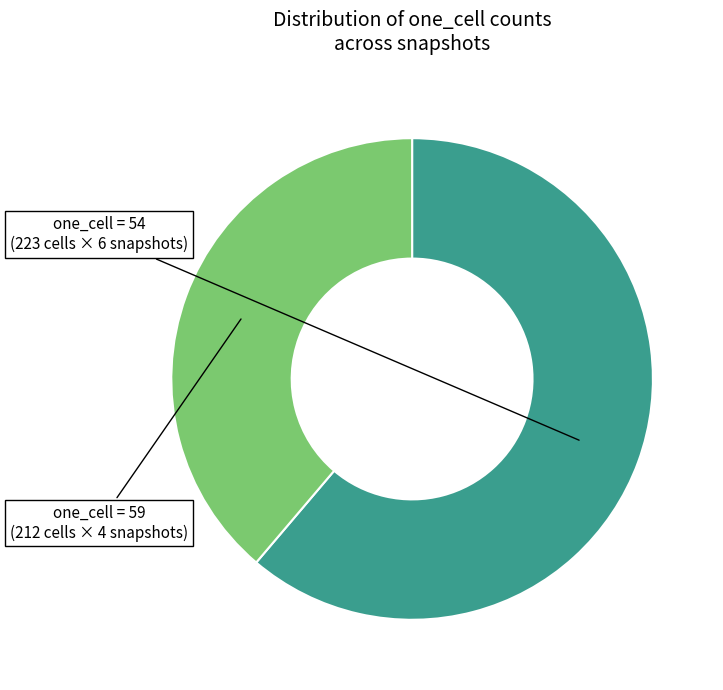

Is there a majority slice in this chart?

Yes